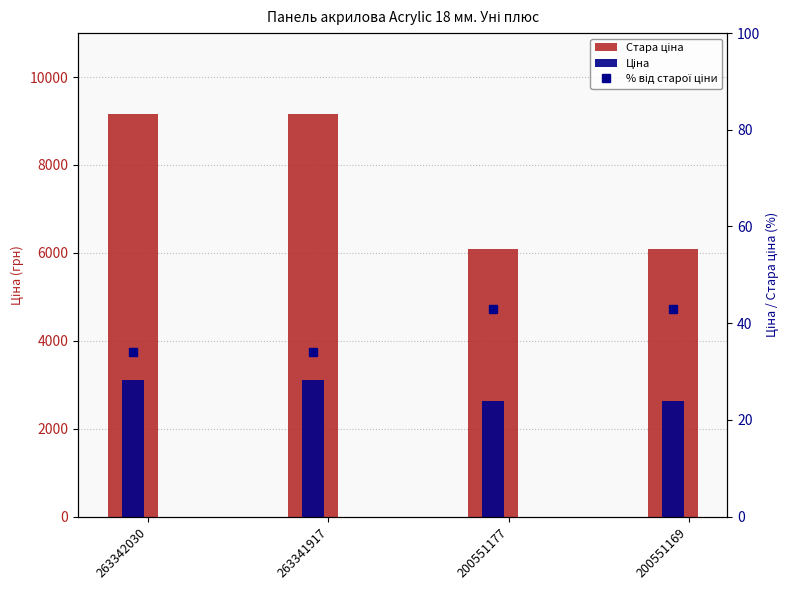

Which series has the widest spread of values?

Стара ціна